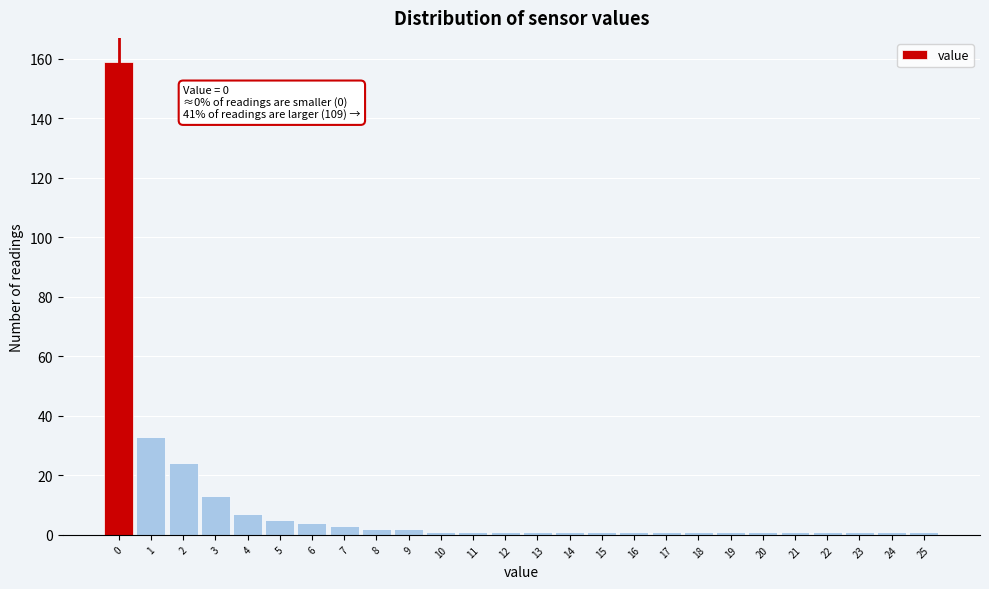

Over which range of the x-axis is the bar tallest?

-0.5 to 0.5